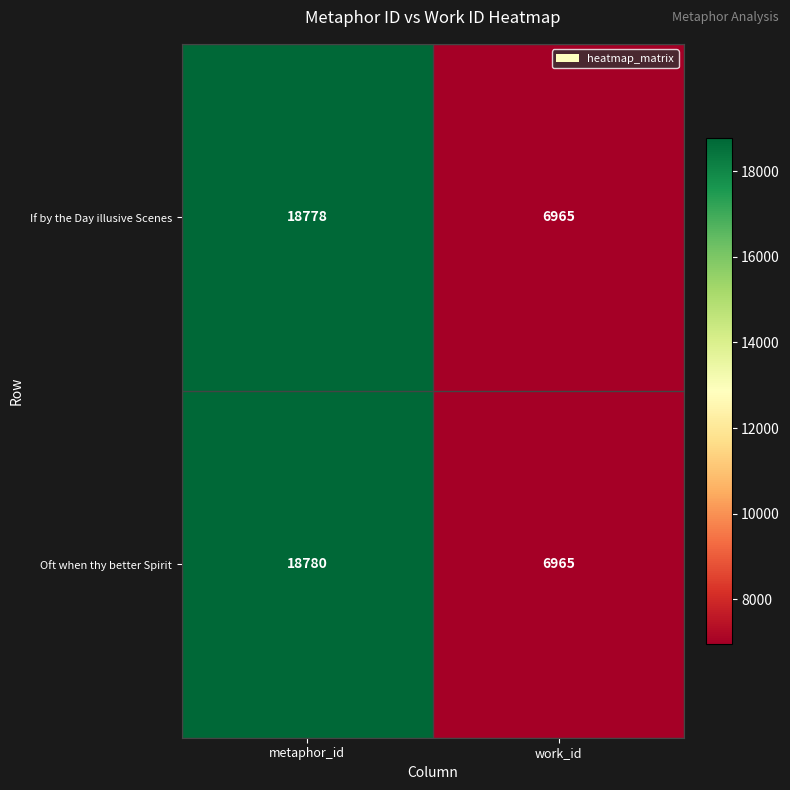

The If by the Day illusive Scenes series shows 6965 at work_id. True or false?

True